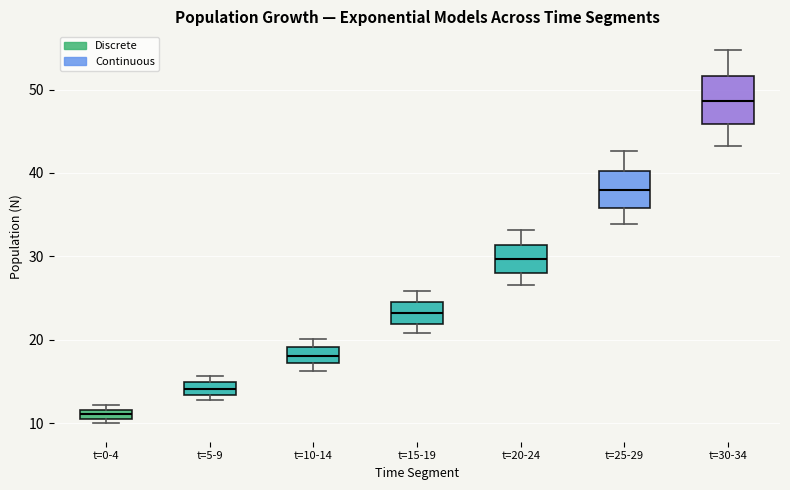

Where is the lower edge of the box for t=25-29 on the y-axis? The values are not printed on the chart, so give them approximately, as read against the axis.

36